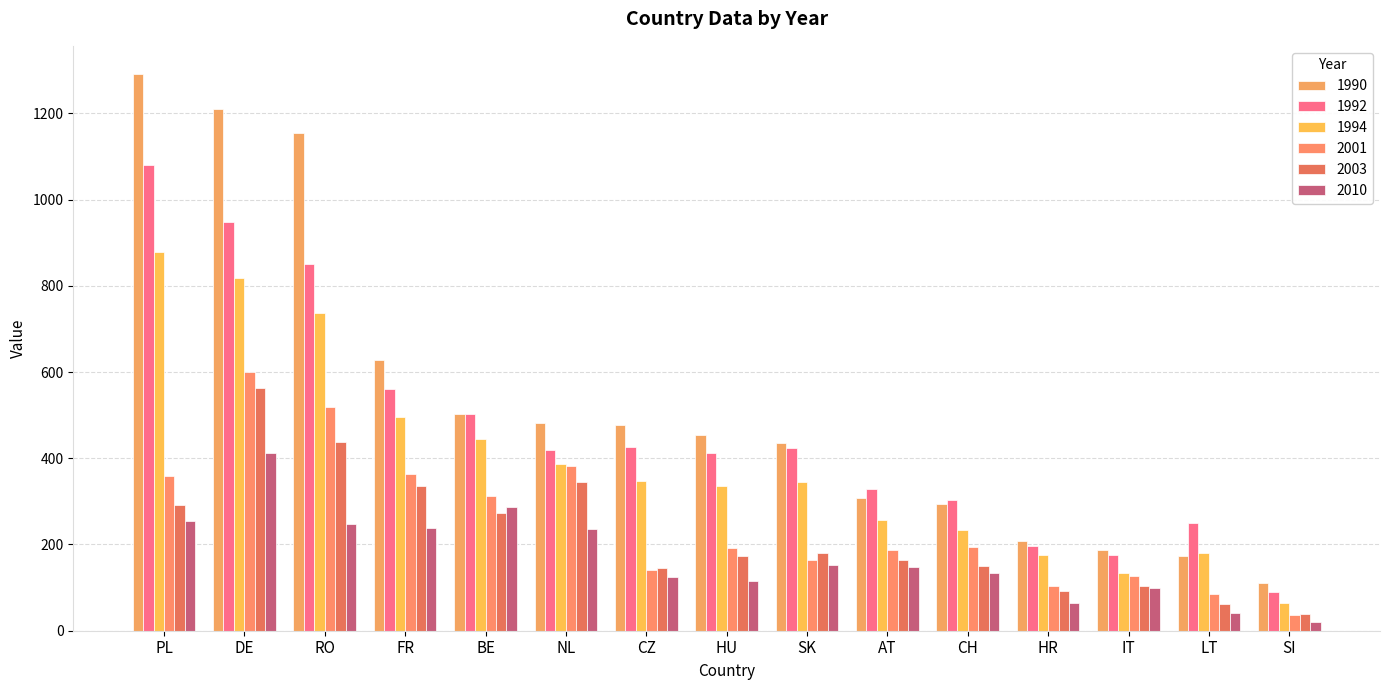

How many series are shown in this chart?

6